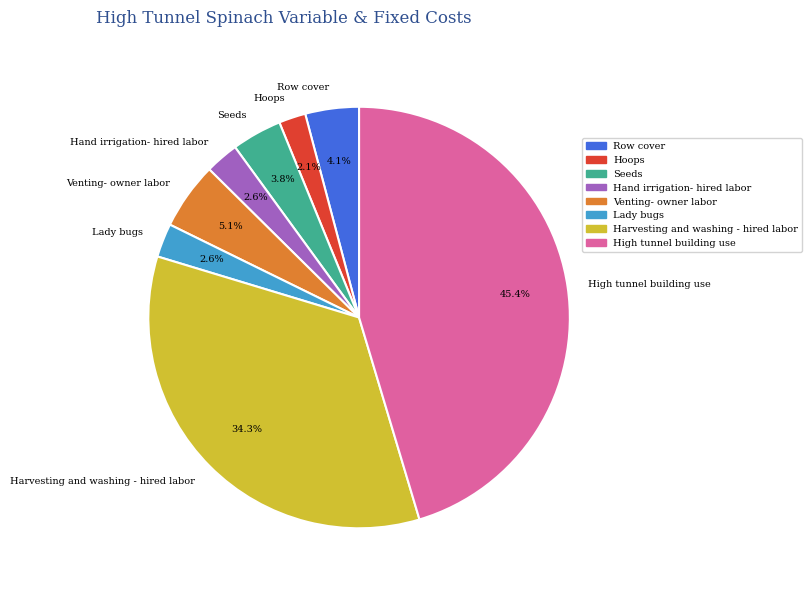

Does Venting- owner labor account for over 50% of the chart?

No